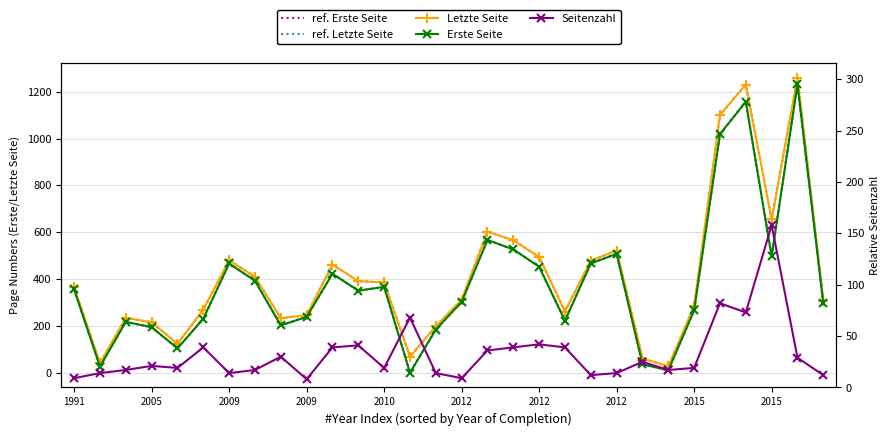

True or false: ref. Erste Seite and Erste Seite intersect in this chart.

False